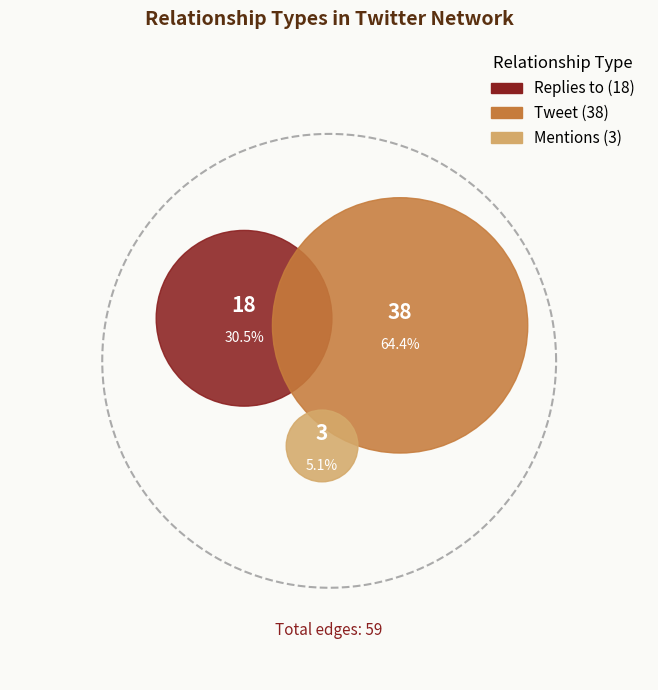

Is Mentions the majority of the pie?

No